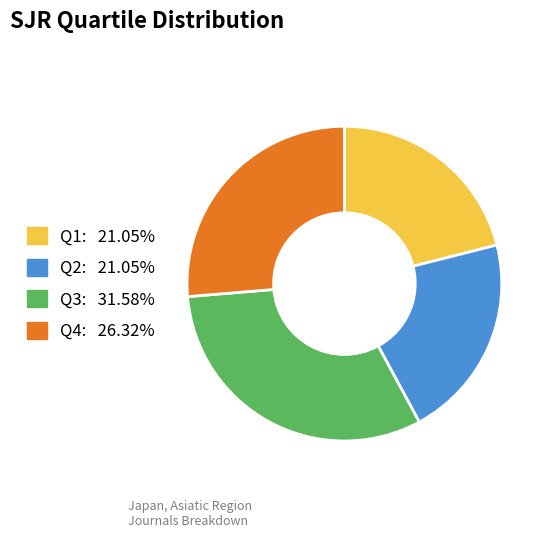

Is it true that Q1 is 21% of the pie?

True